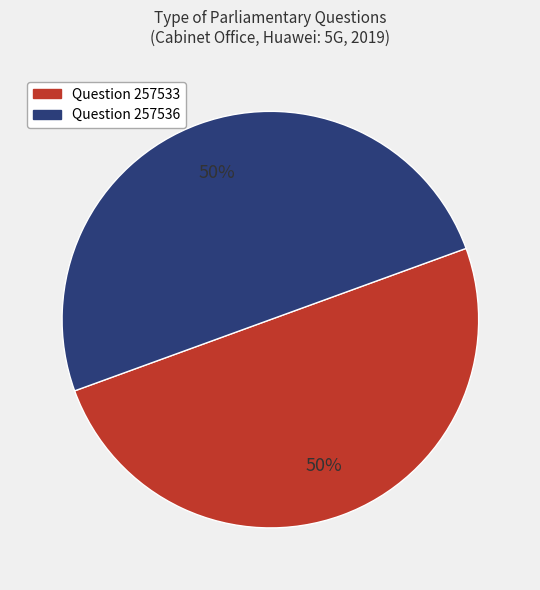

To the nearest percent, what percentage of the pie is Question 257533?

50%